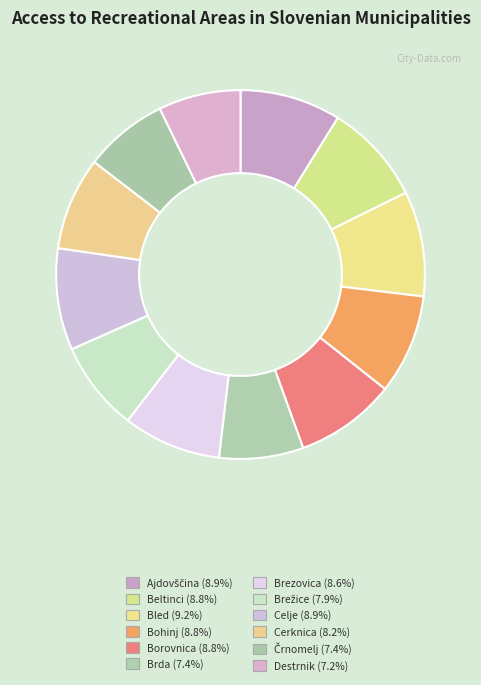

To the nearest percent, what is the combined percentage of Brežice and Borovnica?

17%